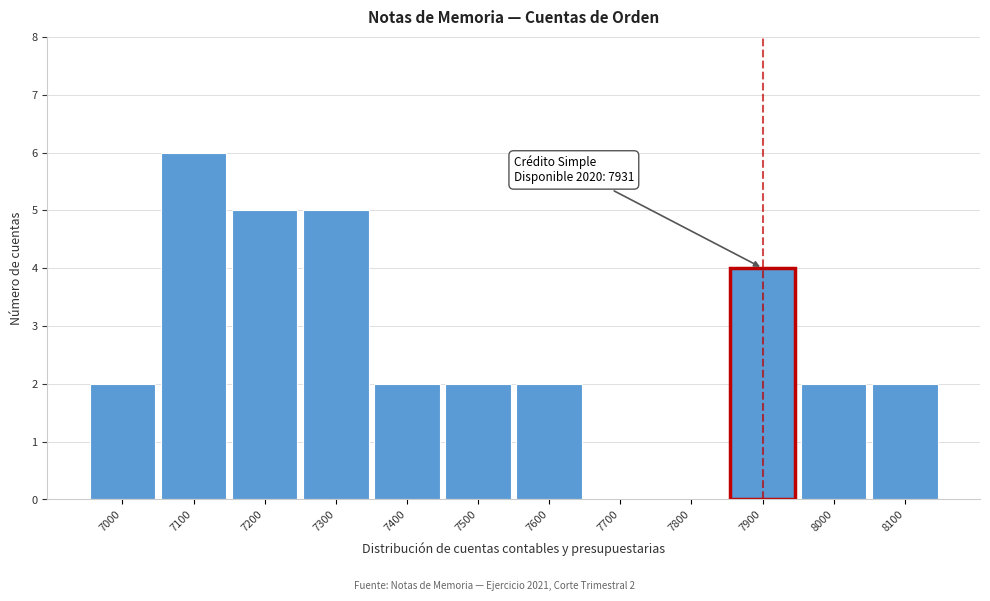

What is the change in value from 7800 to 8100?

+2